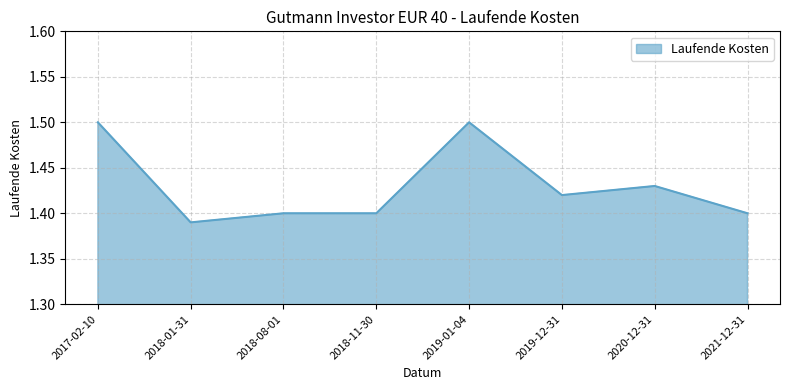

The value at 2020-12-31 is 0.4. True or false?

False